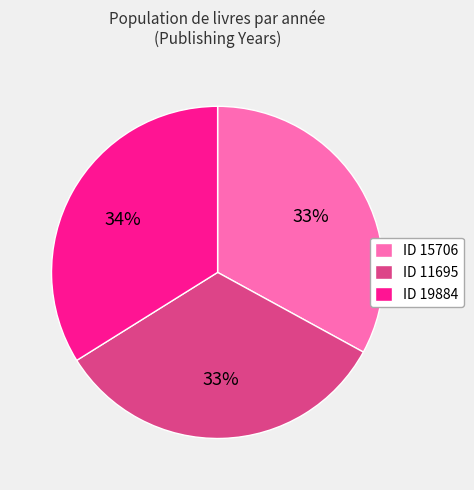

Is ID 19884 the majority of the pie?

No